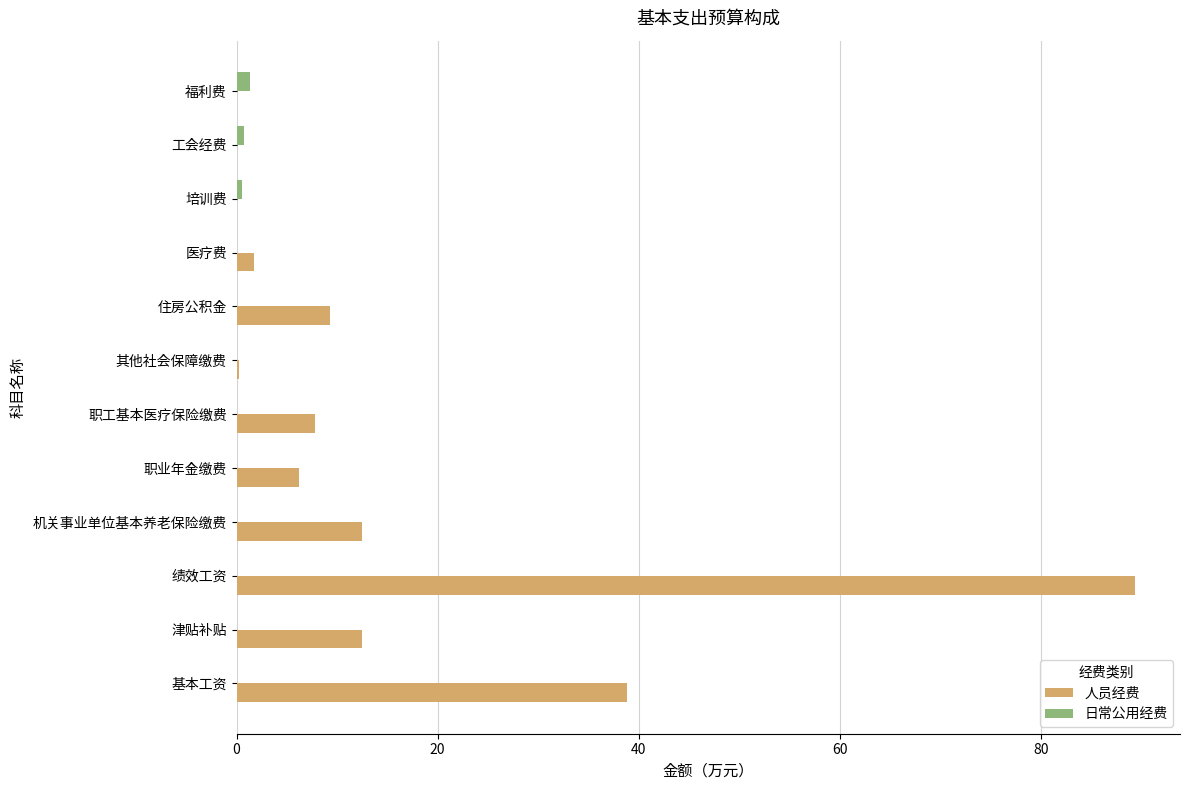

What is the sum of all 日常公用经费 values?

2.7